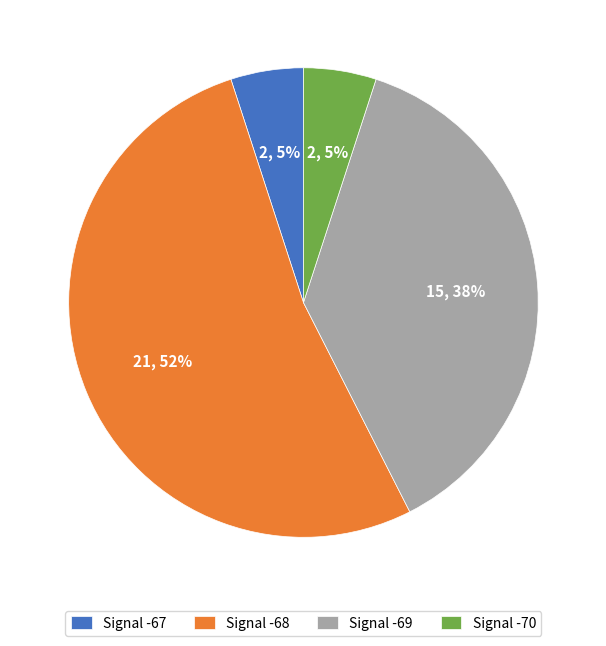

Which category has the biggest portion of the pie?

Signal -68